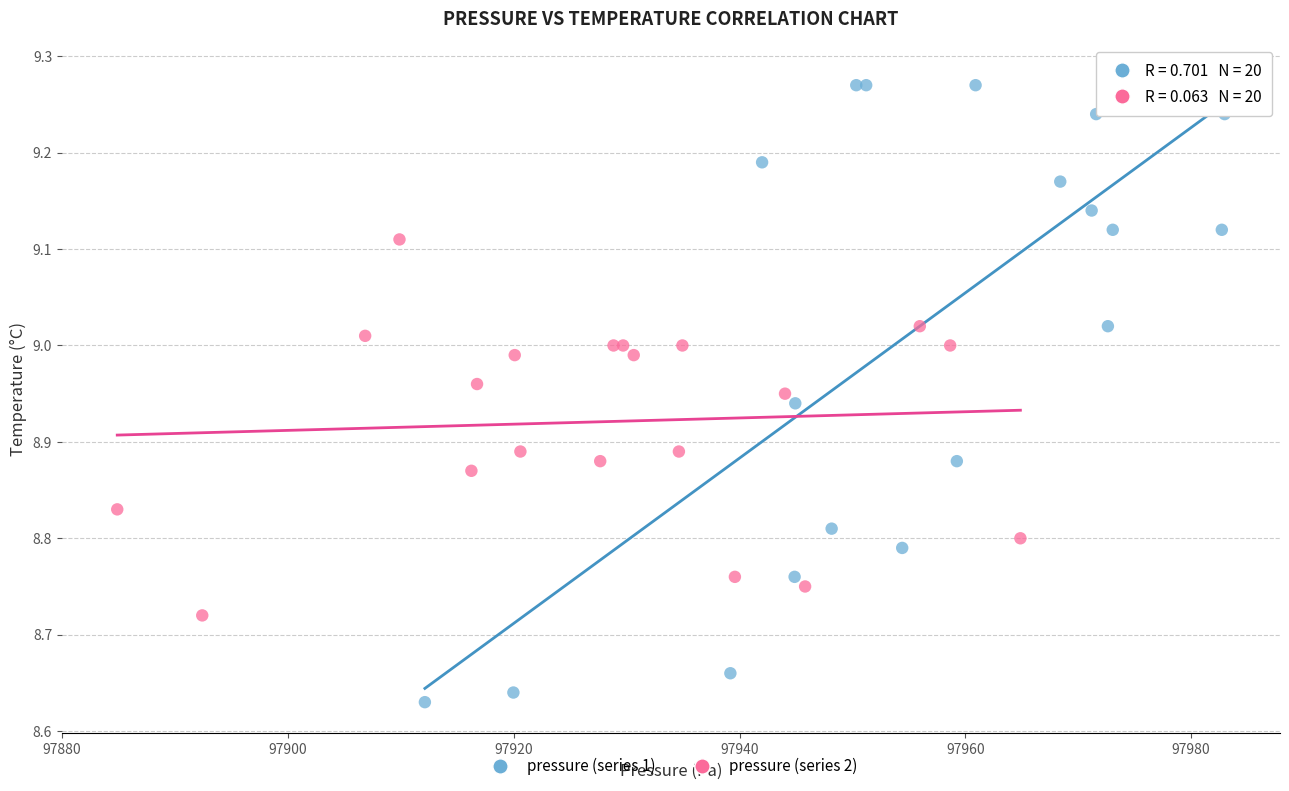

Which series reaches the maximum Y coordinate?

pressure (series 1)